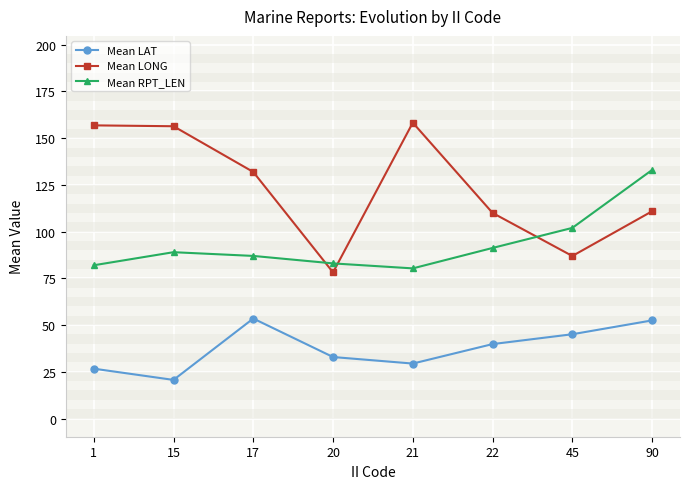

At which category does the chart reach its minimum across all series?

15